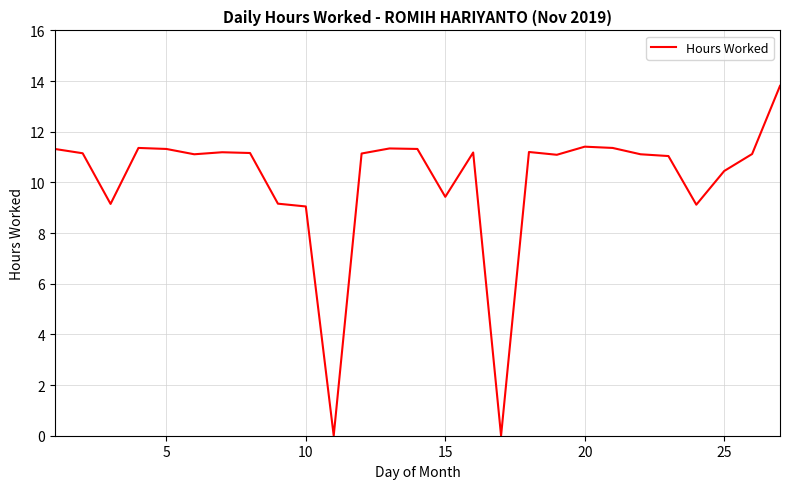

What is the maximum value shown in the chart?

13.8